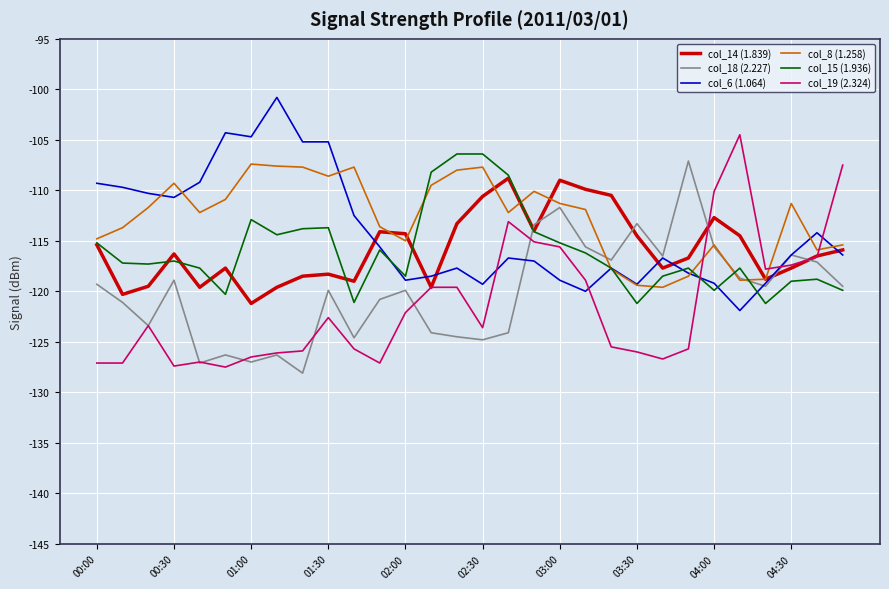

After their last crossing, which series has the higher values: col_14 (1.839) or col_18 (2.227)?

col_14 (1.839)